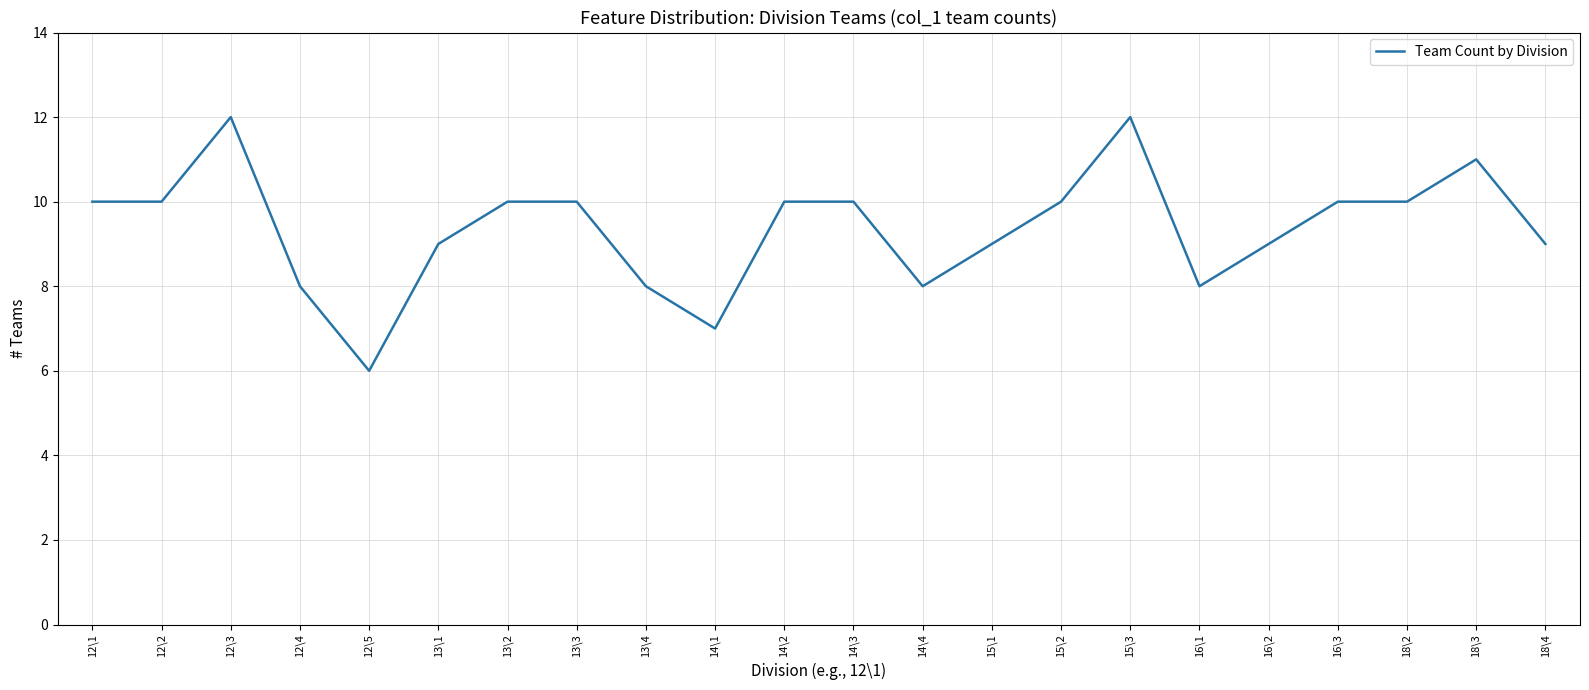

What position from the left is 18\4?

22